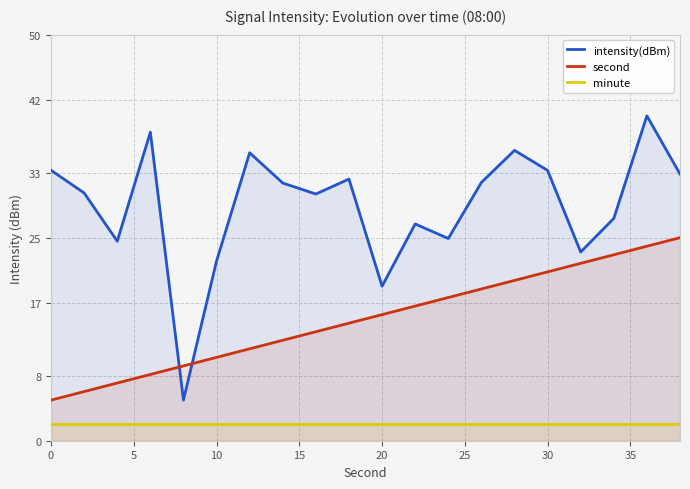

What is the greatest value displayed?

40.0